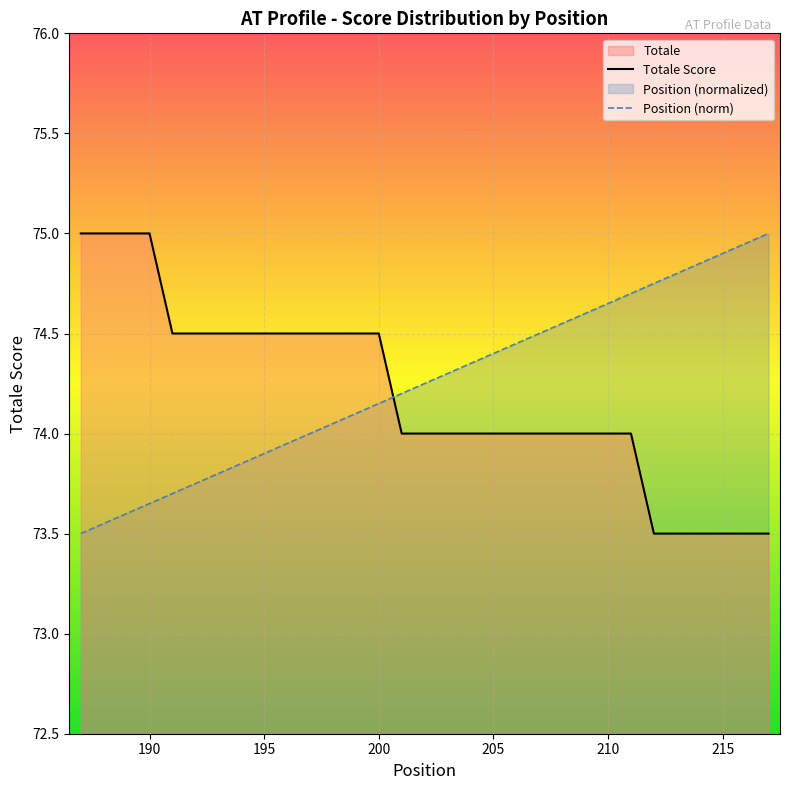

How many values in the Totale series exceed 74?

14